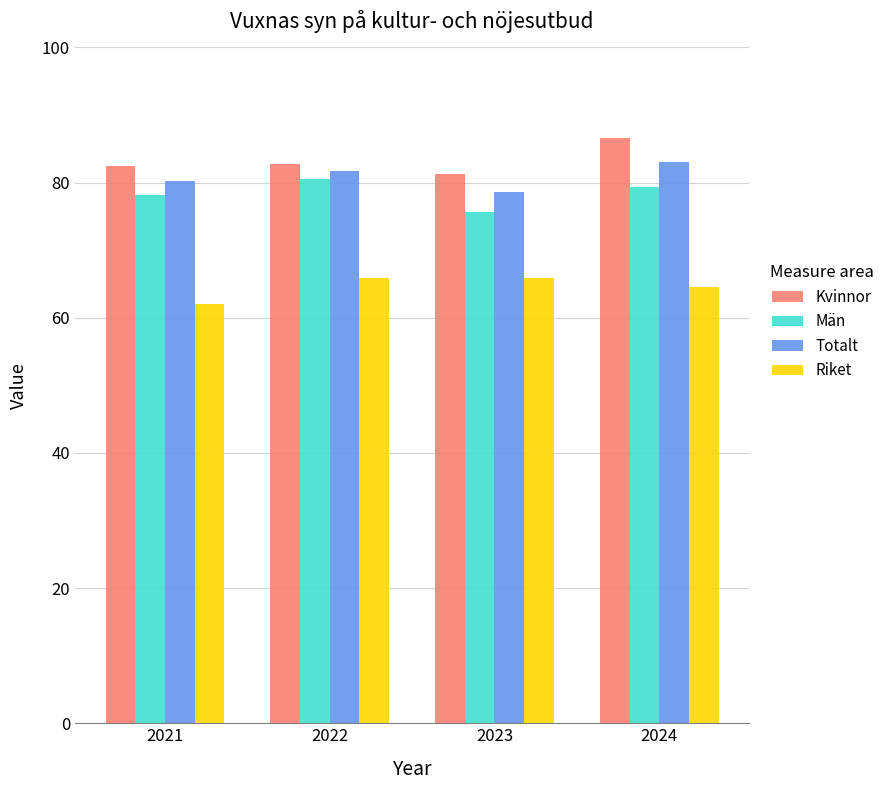

The Riket series shows 32.4 at 2021. True or false?

False